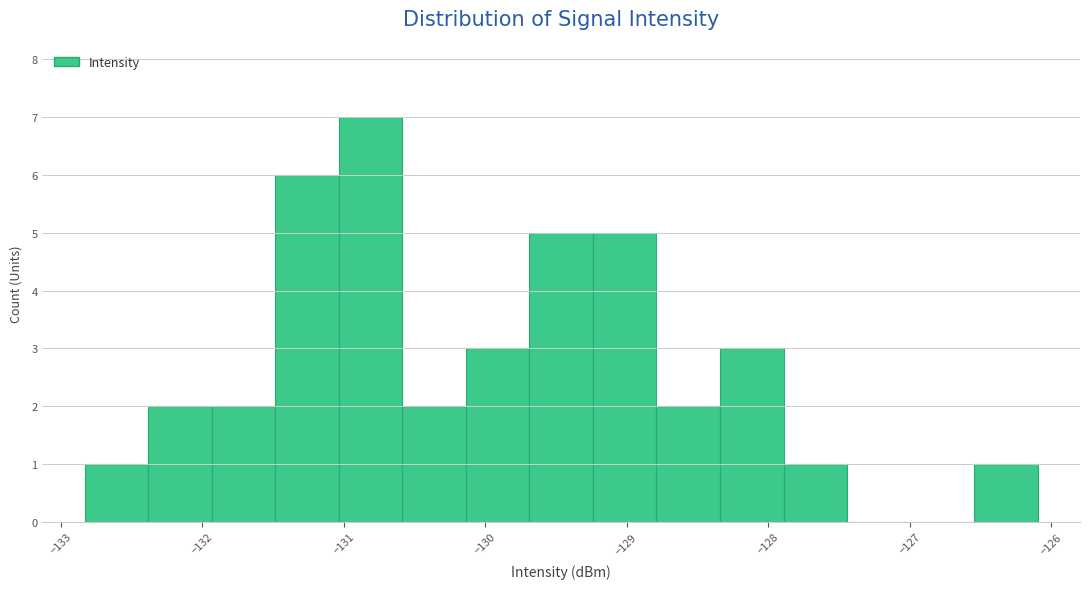

Reading left to right, transcribe this chart: for each bar, give the range it covers on the x-axis and its height. Neither the bar edges nor the heights are printed on the chart, so give them approximately, as read against the axes.

-132.8 to -132.4: 1
-132.4 to -131.9: 2
-131.9 to -131.5: 2
-131.5 to -131.0: 6
-131.0 to -130.6: 7
-130.6 to -130.1: 2
-130.1 to -129.7: 3
-129.7 to -129.2: 5
-129.2 to -128.8: 5
-128.8 to -128.3: 2
-128.3 to -127.9: 3
-127.9 to -127.4: 1
-127.4 to -127.0: 0
-127.0 to -126.5: 0
-126.5 to -126.1: 1